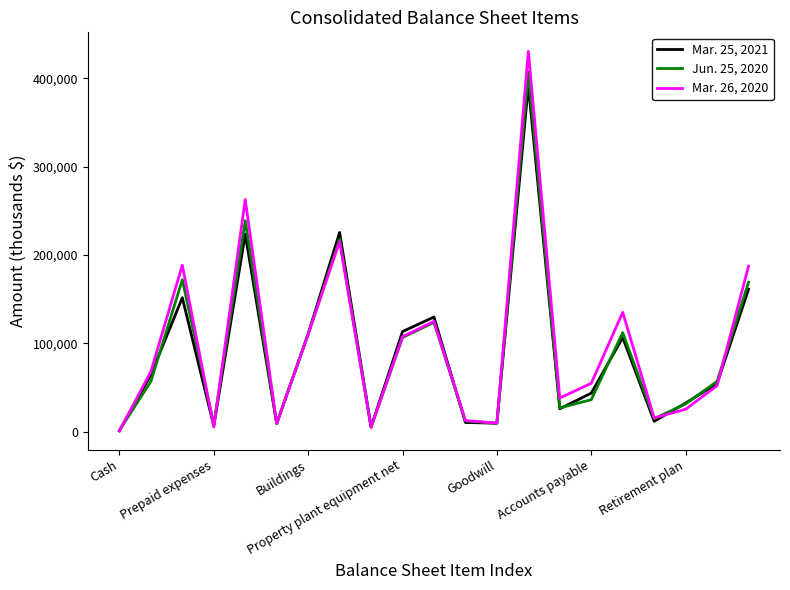

Rank the series by their maximum value, from highest to lowest.

Mar. 26, 2020, Jun. 25, 2020, Mar. 25, 2021